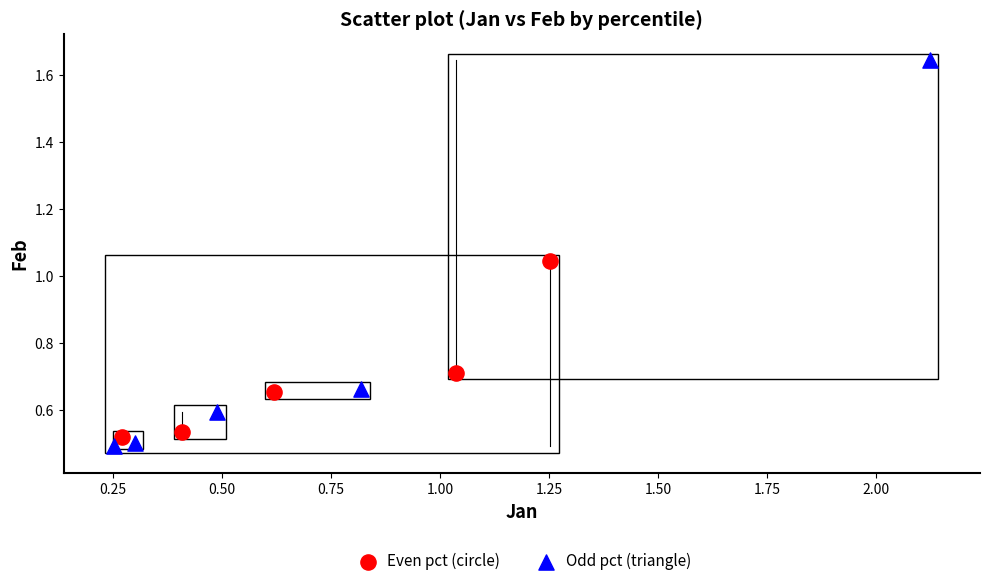

Which series contains the highest Y value?

Odd pct (triangle)